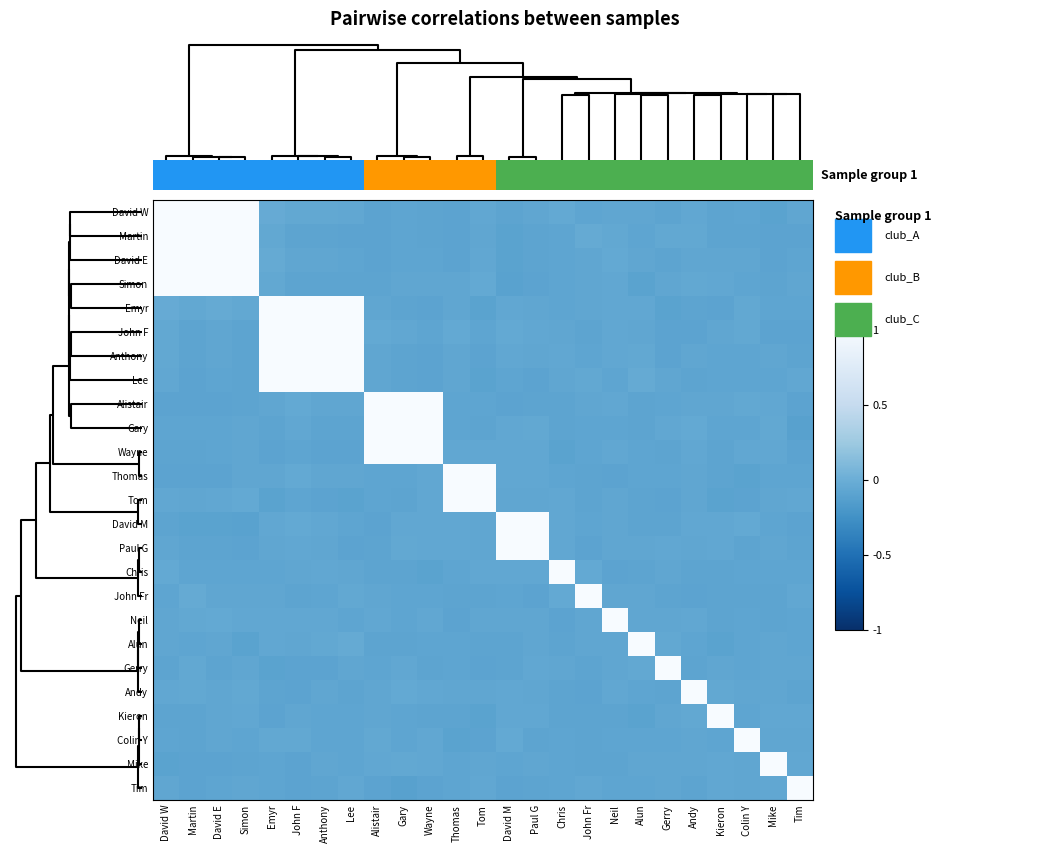

What is the greatest value displayed?

1.0